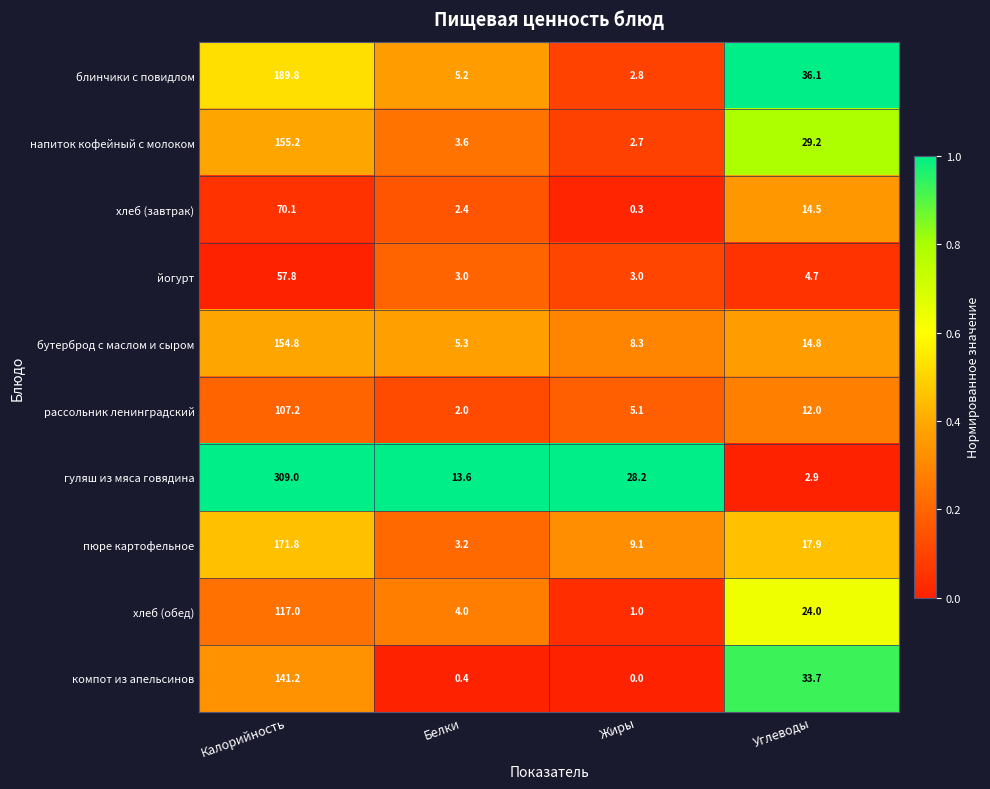

What value does the напиток кофейный с молоком series have at Калорийность?

155.2